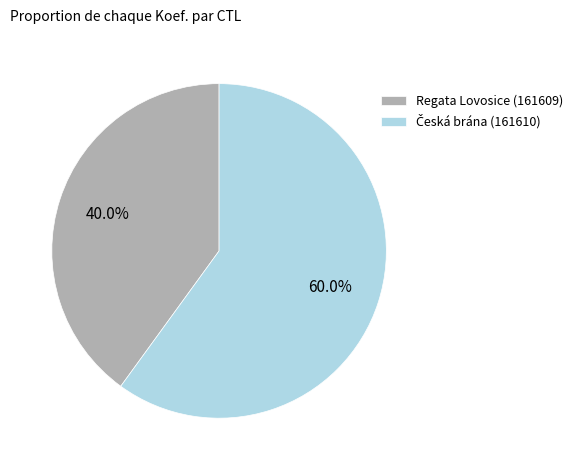

How many segments does this pie chart have?

2